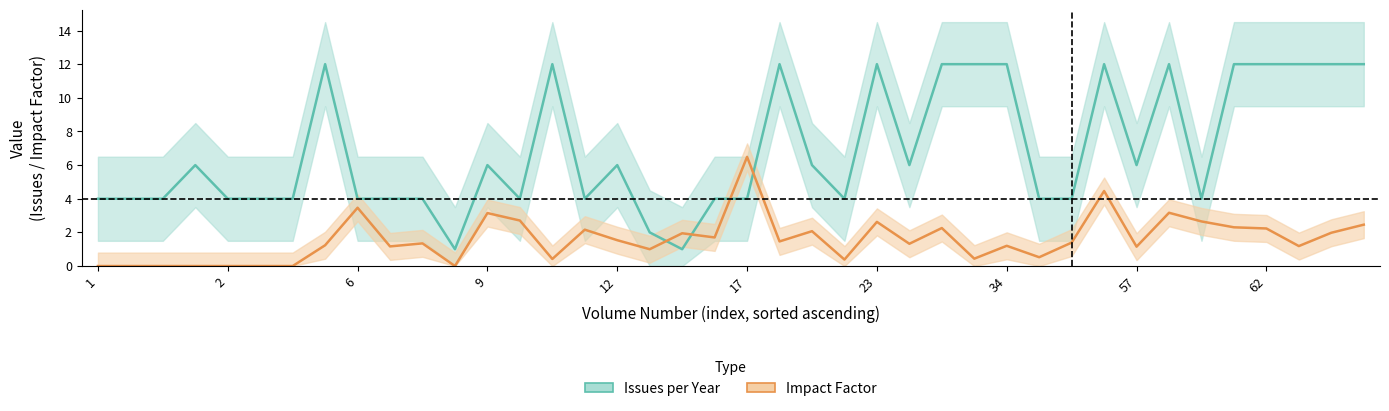

Which category has the highest value across all series?

34